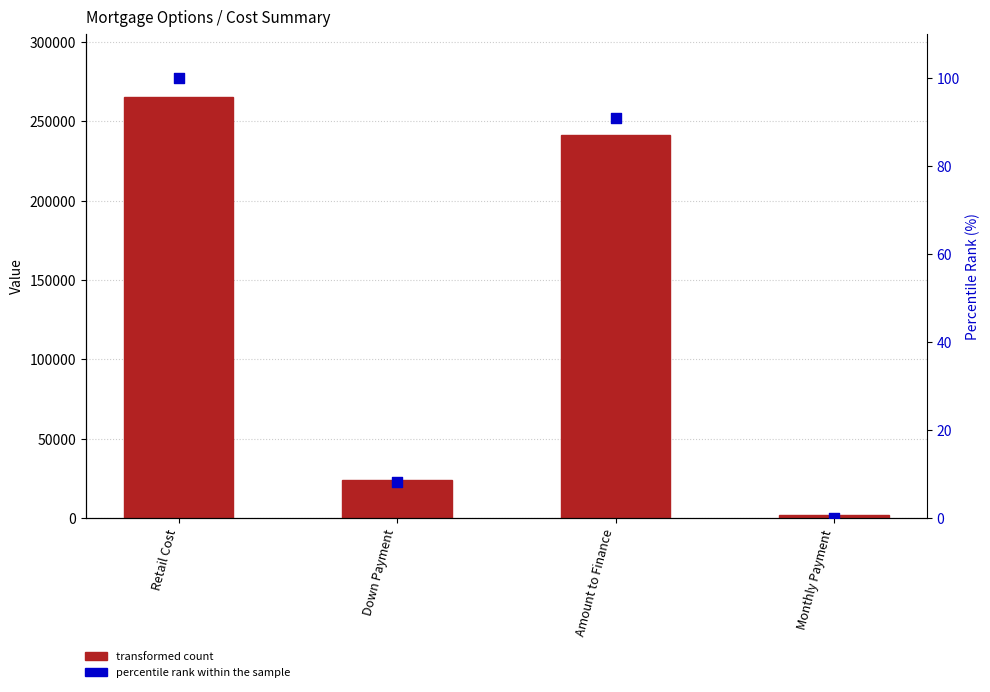

At how many categories does at least one series exceed 210359?

2